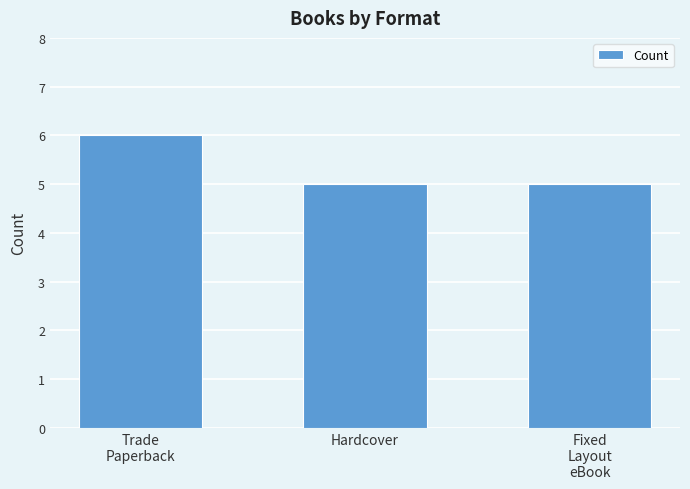

Reading right to left, extract all data points from this chart.

5	5	6